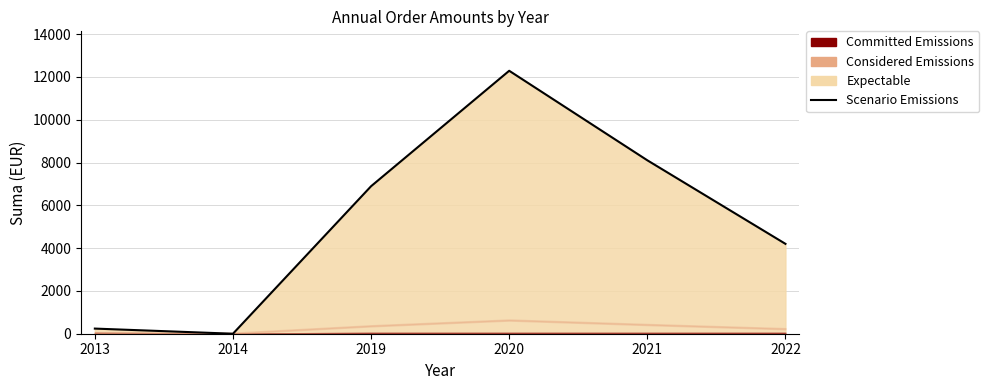

Count the number of values greater than 6892.

3